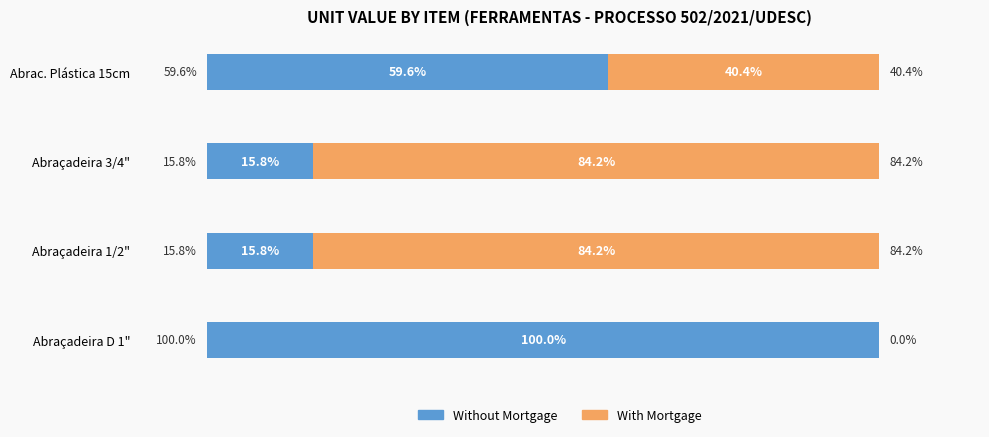

Which category has the highest value in the Without Mortgage series?

Abraçadeira D 1"